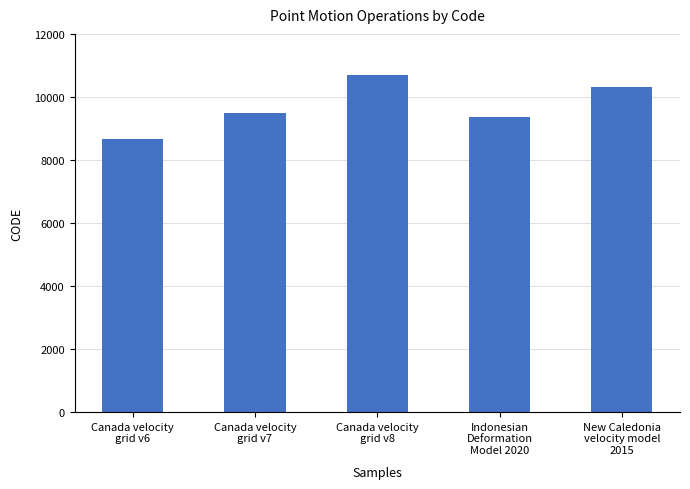

At which label is the value closest to 9691?

Canada velocity
grid v7